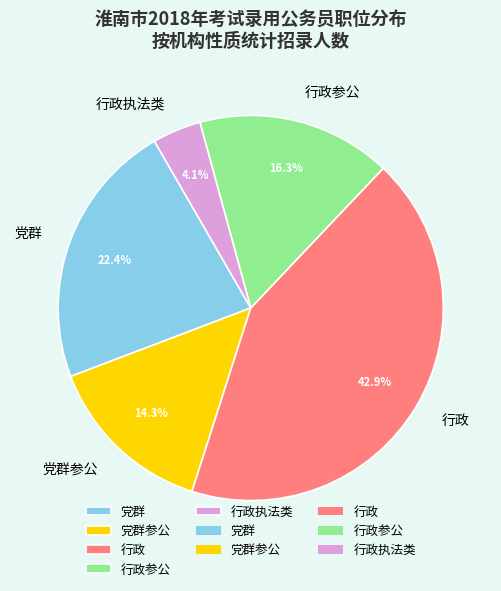

Is there a majority slice in this chart?

No